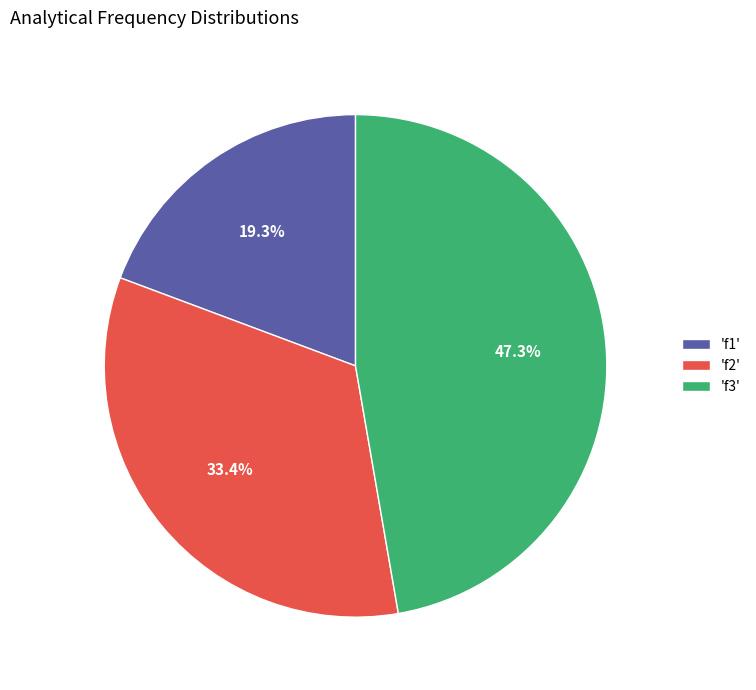

How many slices are in this pie chart?

3